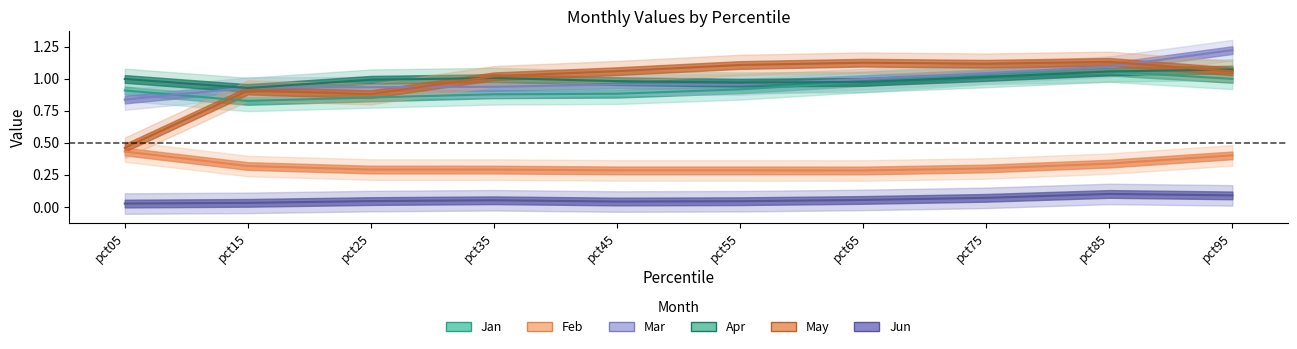

True or false: Feb and Jun cross at least once.

False